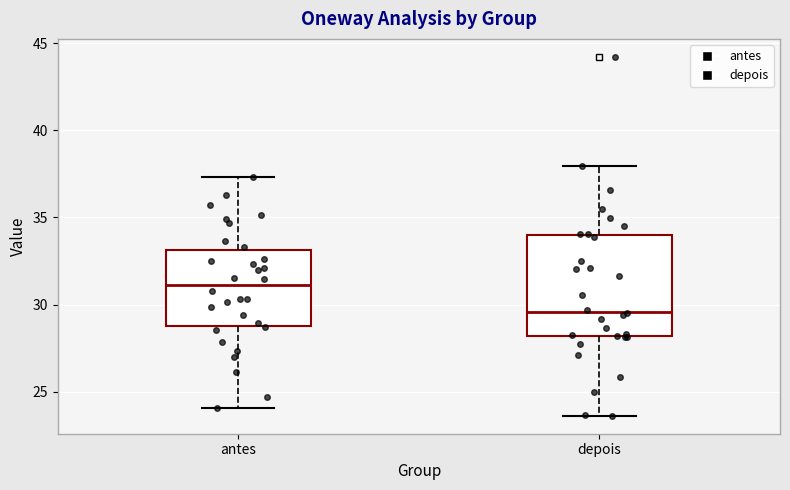

Where is the upper edge of the box for antes on the y-axis? The values are not printed on the chart, so give them approximately, as read against the axis.

33.0